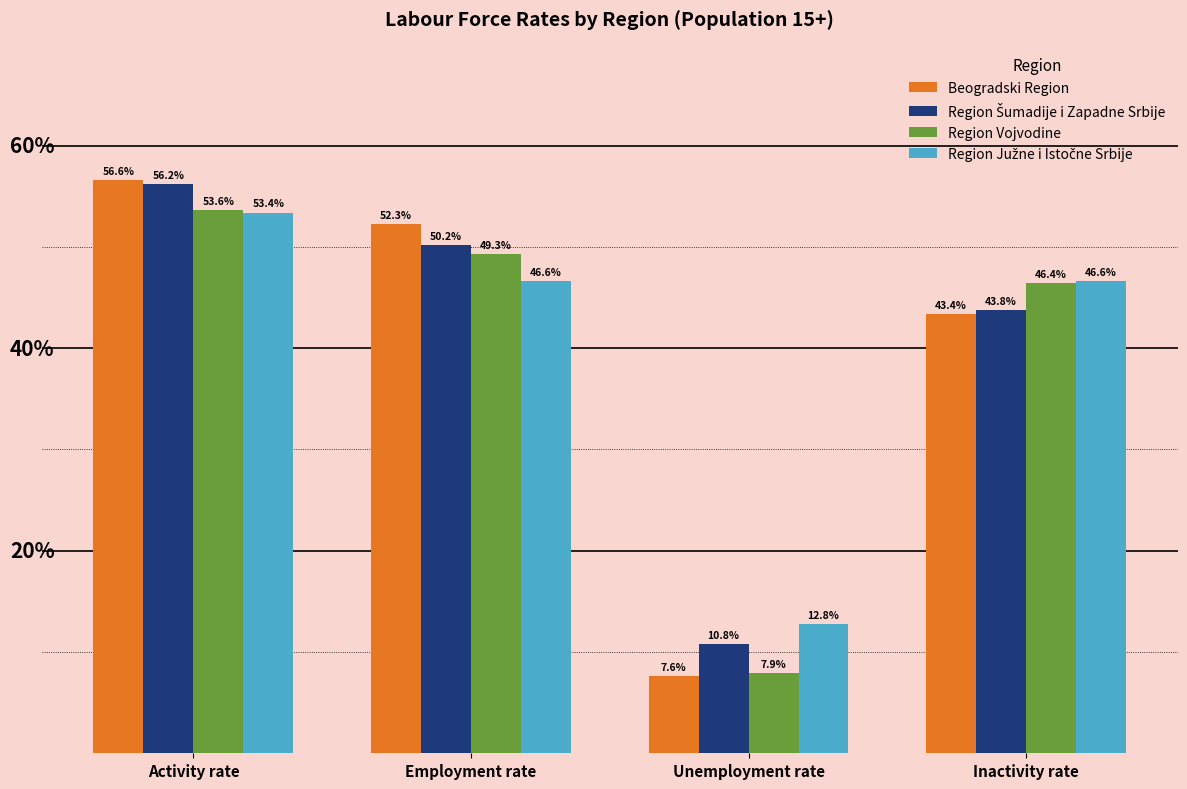

Where is Beogradski Region nearest to the value 32?

Inactivity rate